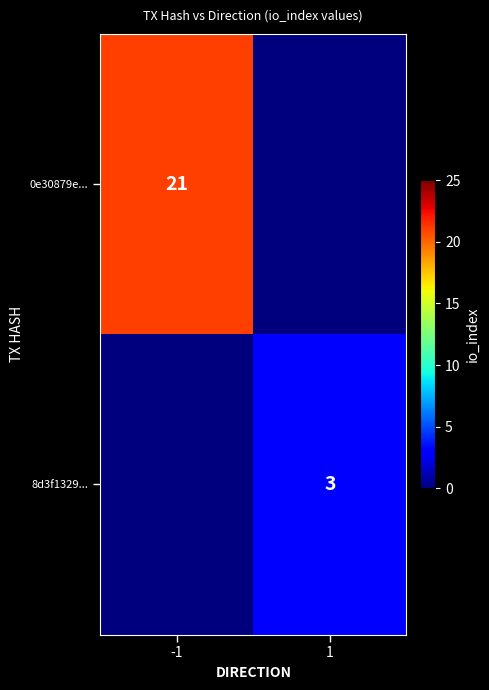

What is the spread (max minus min) of values at 1?

3